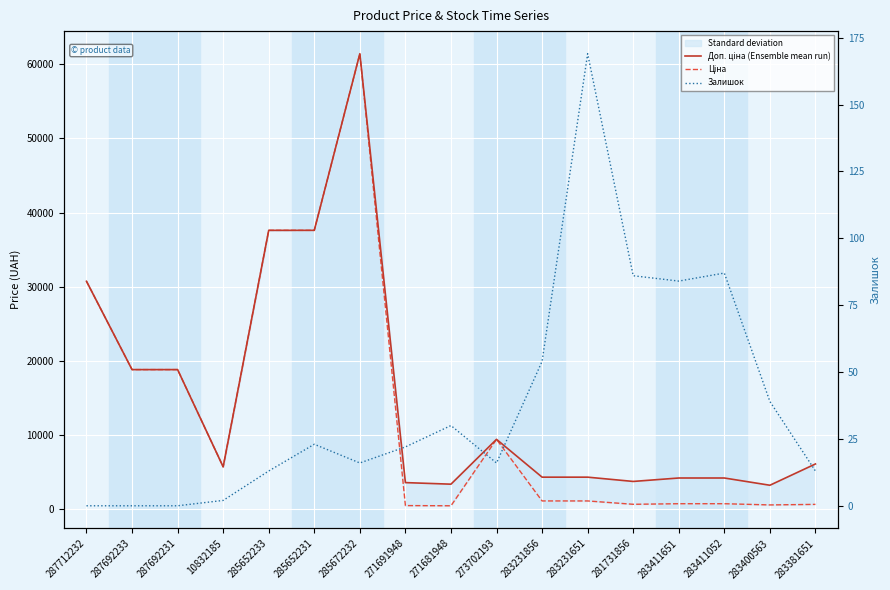

How many values in the Залишок series are below 22?

8